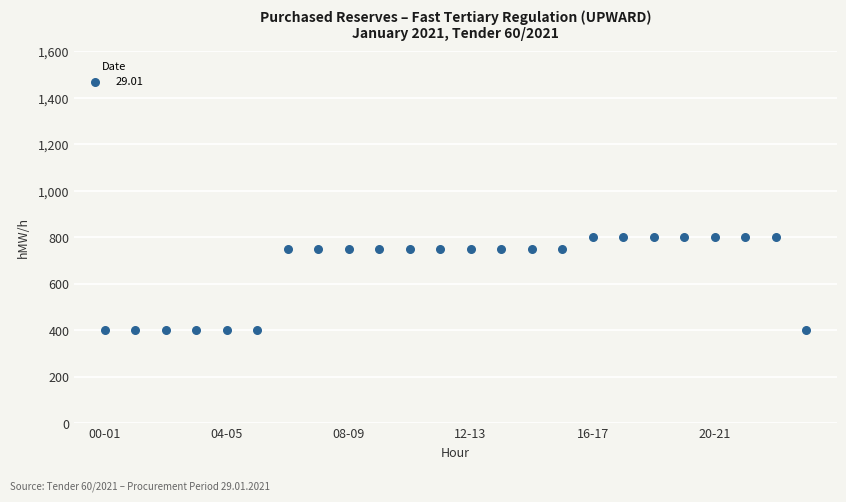

What is the range of Y values (max minus min)?

400